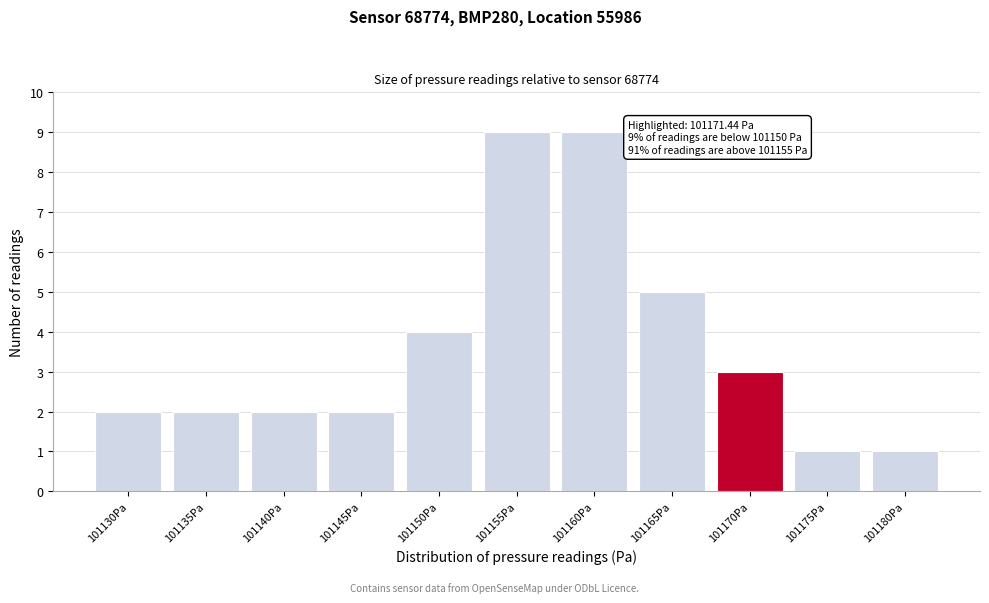

Reading left to right, extract all data points from this chart.

2	2	2	2	4	9	9	5	3	1	1